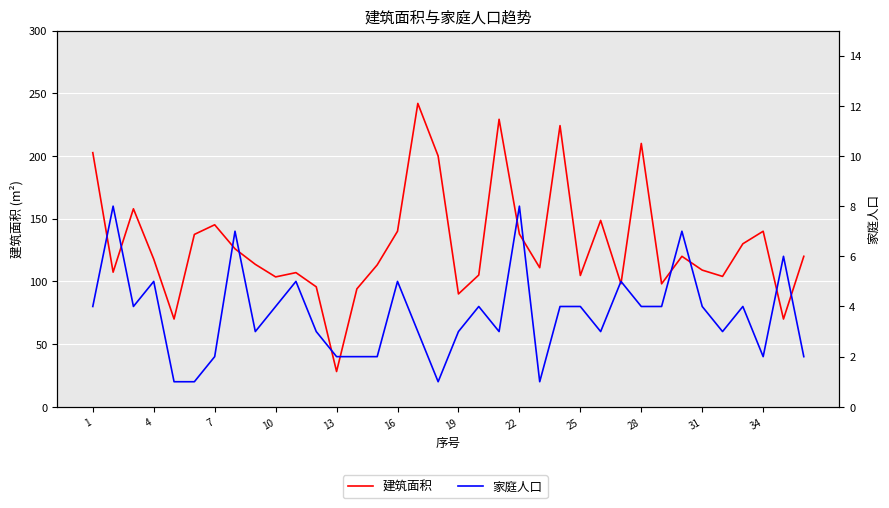

At which label is 建筑面积 closest to 135?

16